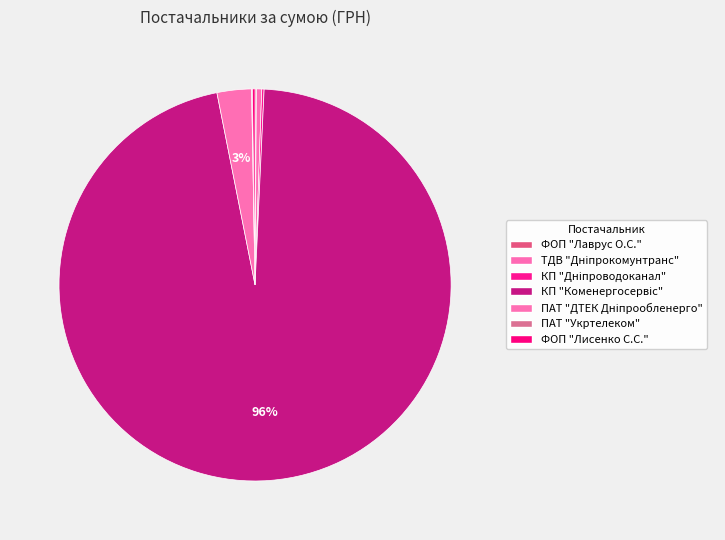

What percentage do ПАТ "Укртелеком" and КП "Дніпроводоканал" together represent?

0.3%